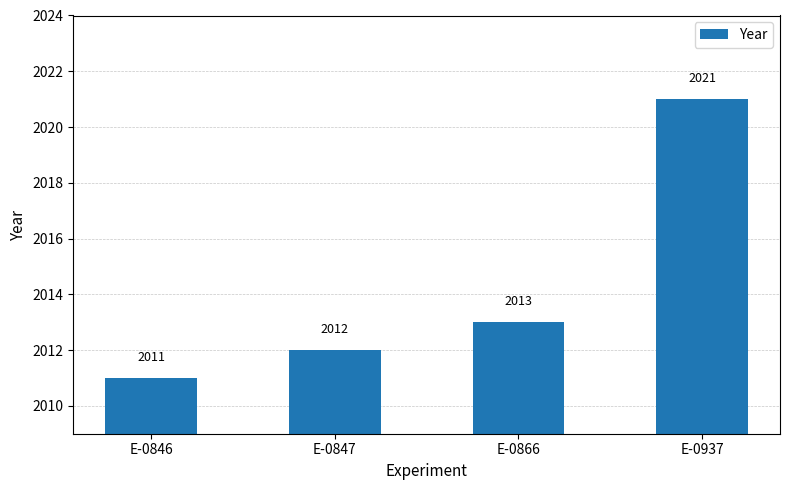

Reading left to right, list all the values displayed in this chart.

E-0846=2011	E-0847=2012	E-0866=2013	E-0937=2021